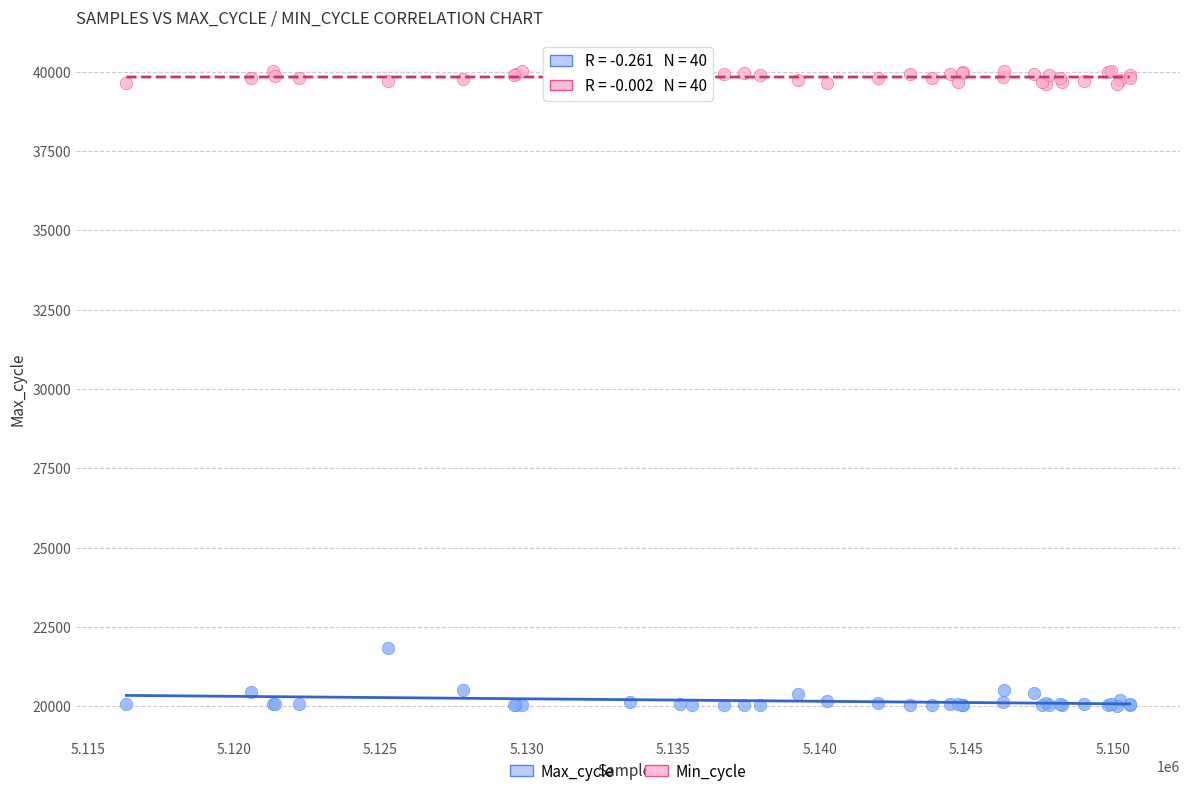

Across all series, what Y value is closest to 30018?

21836.0